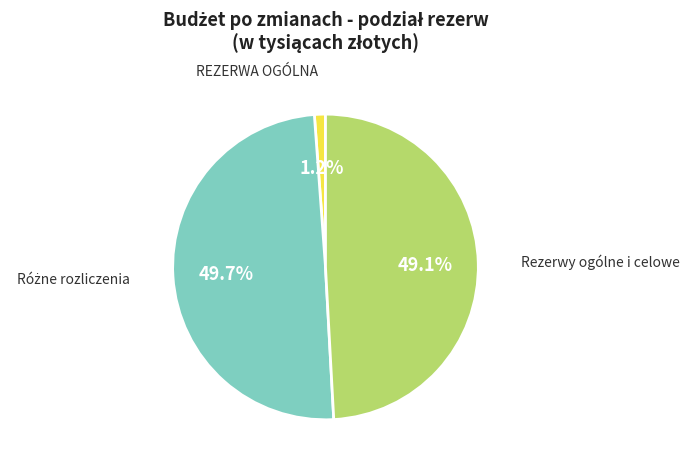

True or false: Rezerwy ogólne i celowe accounts for 54% of the total.

False